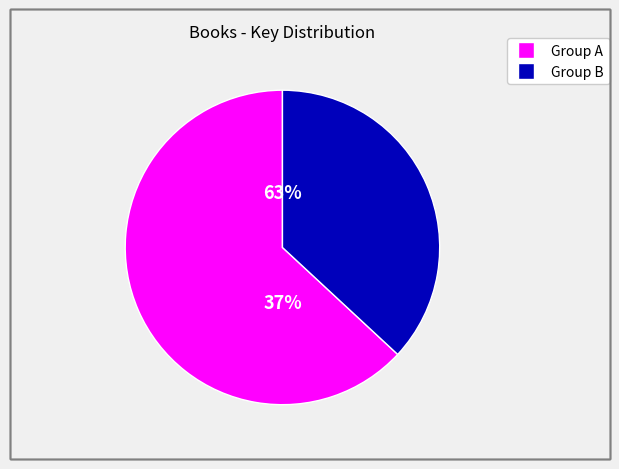

True or false: My Year of Flops accounts for 6% of the total.

False